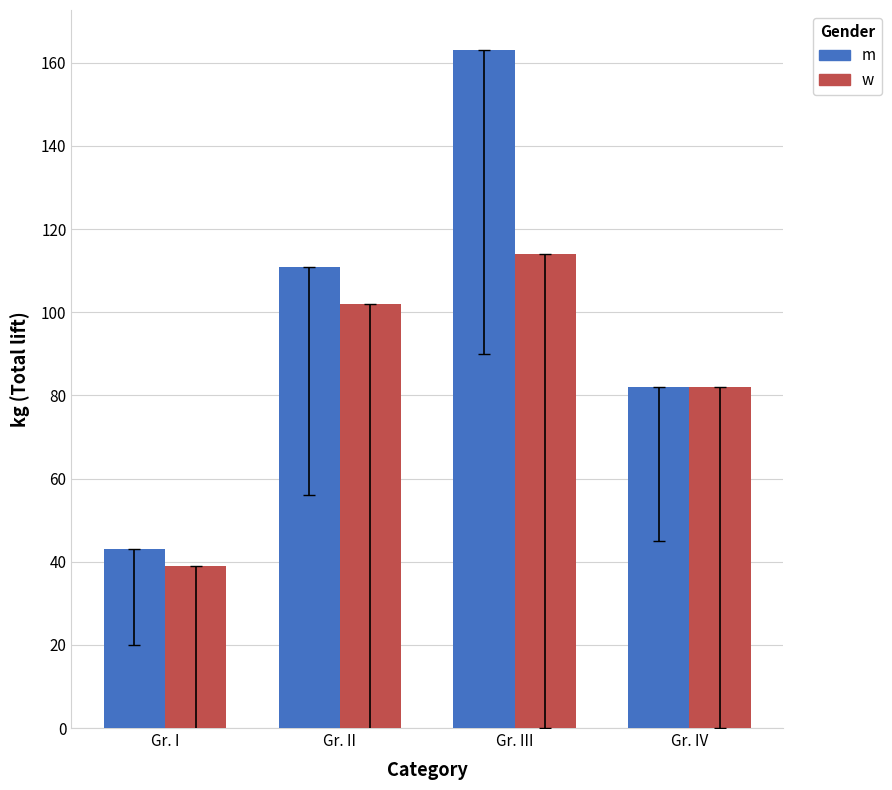

True or false: m has a value of 111 at Gr. II.

True